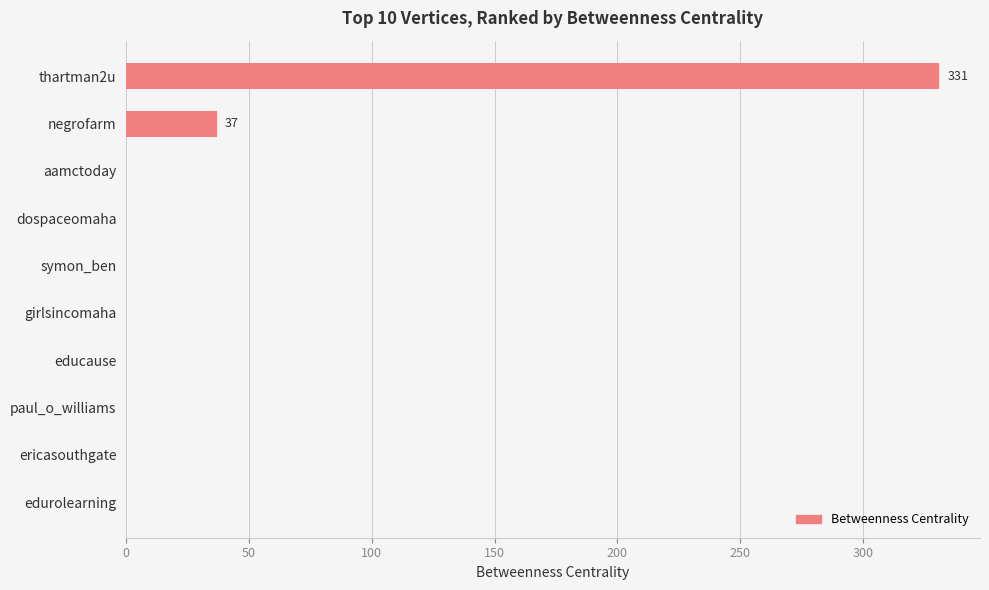

The chart shows a value of 0 at aamctoday. True or false?

True